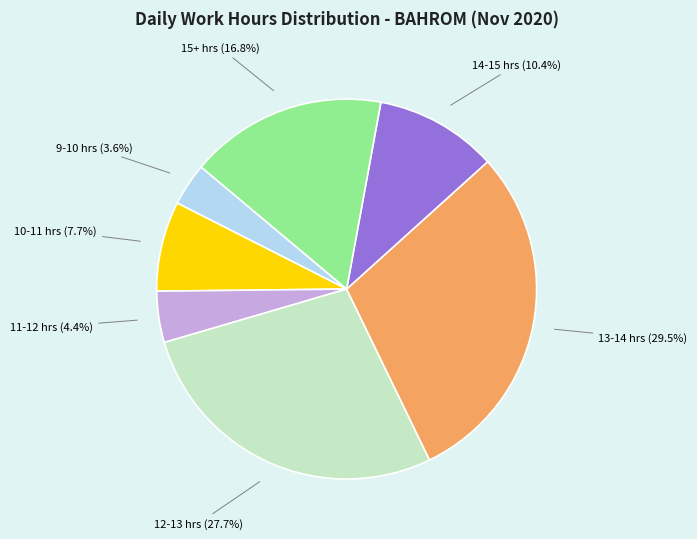

Rank the categories by value from lowest to highest.

9-10 hrs (3.6%), 11-12 hrs (4.4%), 10-11 hrs (7.7%), 14-15 hrs (10.4%), 15+ hrs (16.8%), 12-13 hrs (27.7%), 13-14 hrs (29.5%)